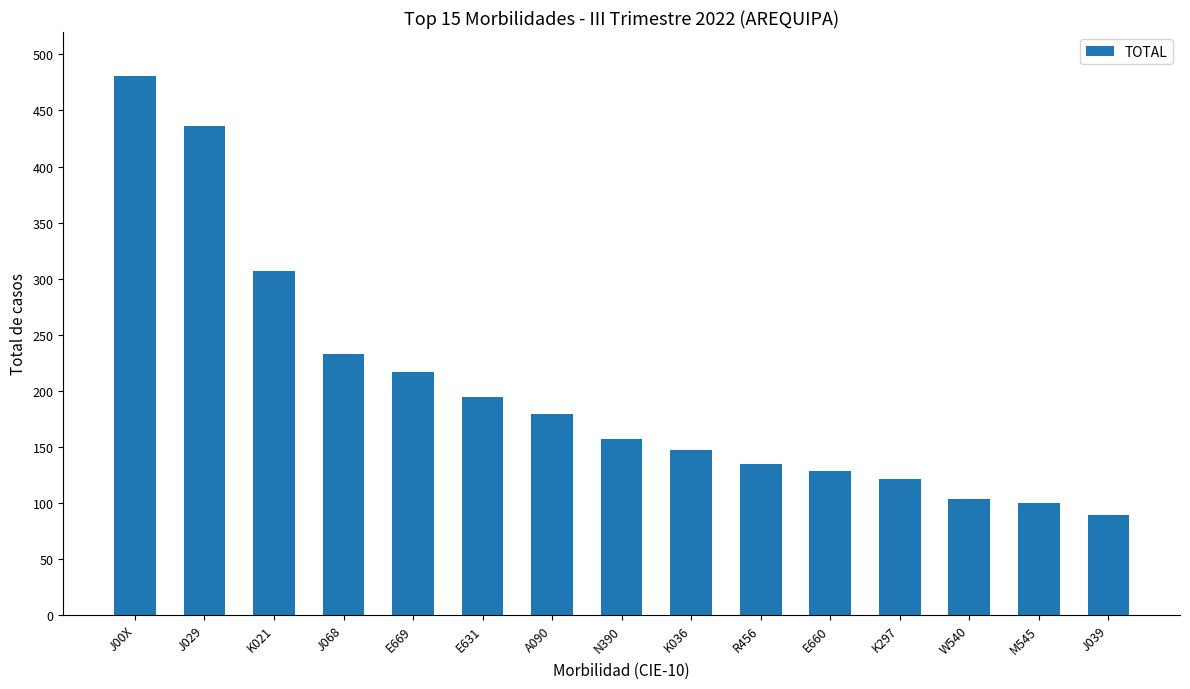

Reading right to left, what are all the values shown in this chart?

J039=89	M545=100	W540=103	K297=121	E660=128	R456=135	K036=147	N390=157	A090=179	E631=194	E669=217	J068=233	K021=307	J029=436	J00X=481